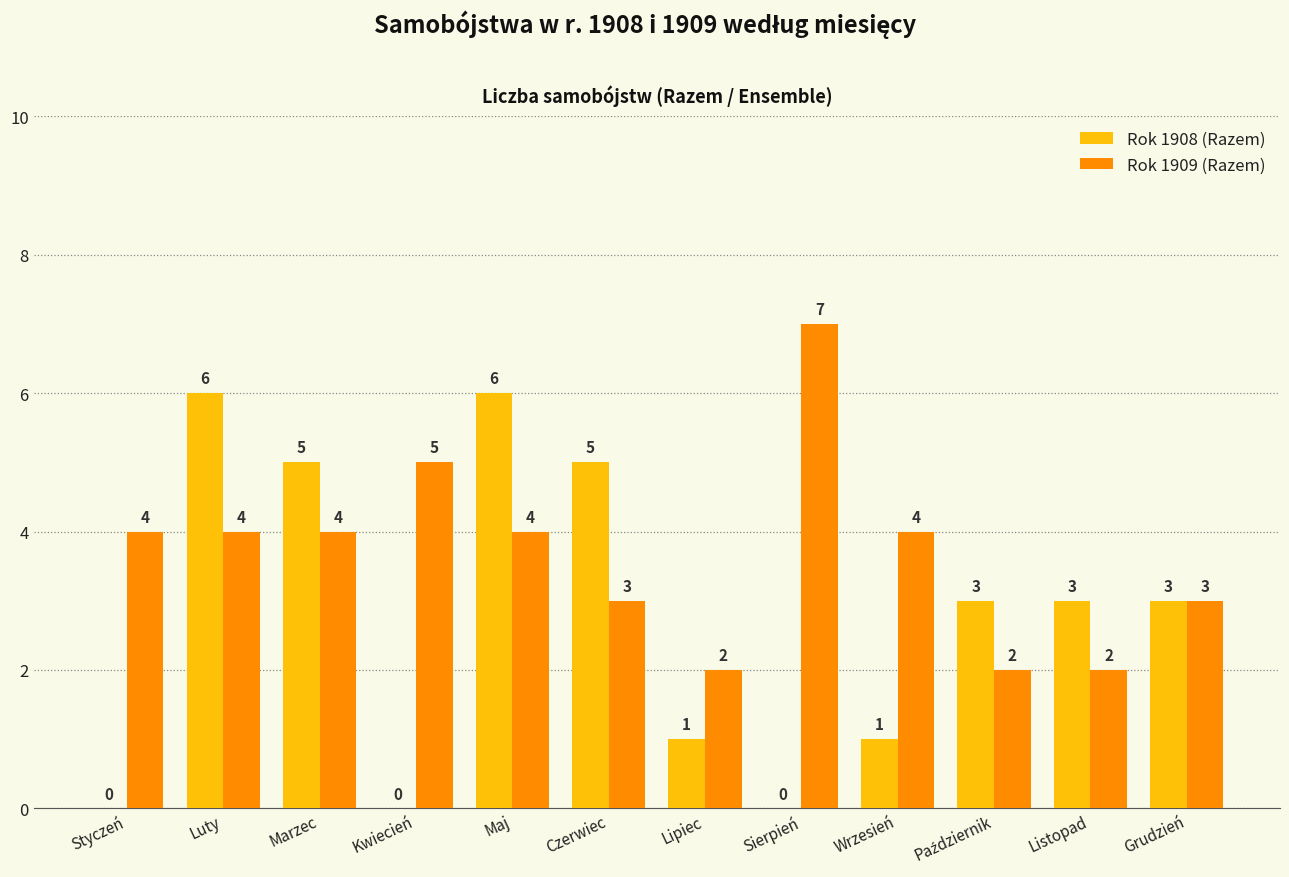

What are all the series names shown in the legend?

Rok 1908 (Razem), Rok 1909 (Razem)